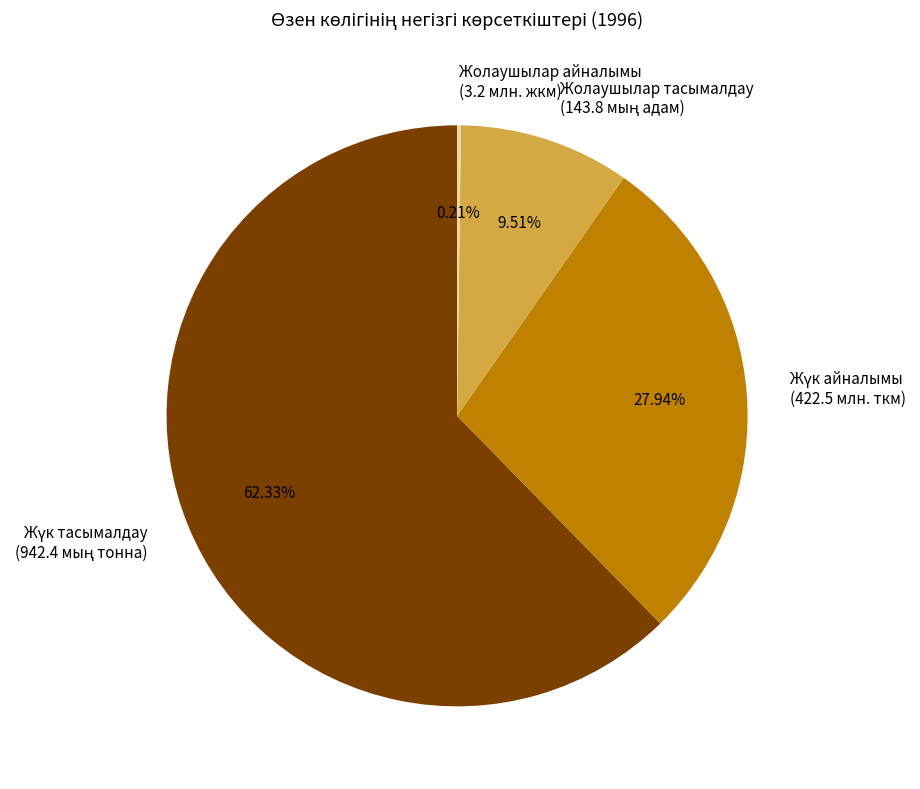

Is there a majority slice in this chart?

Yes